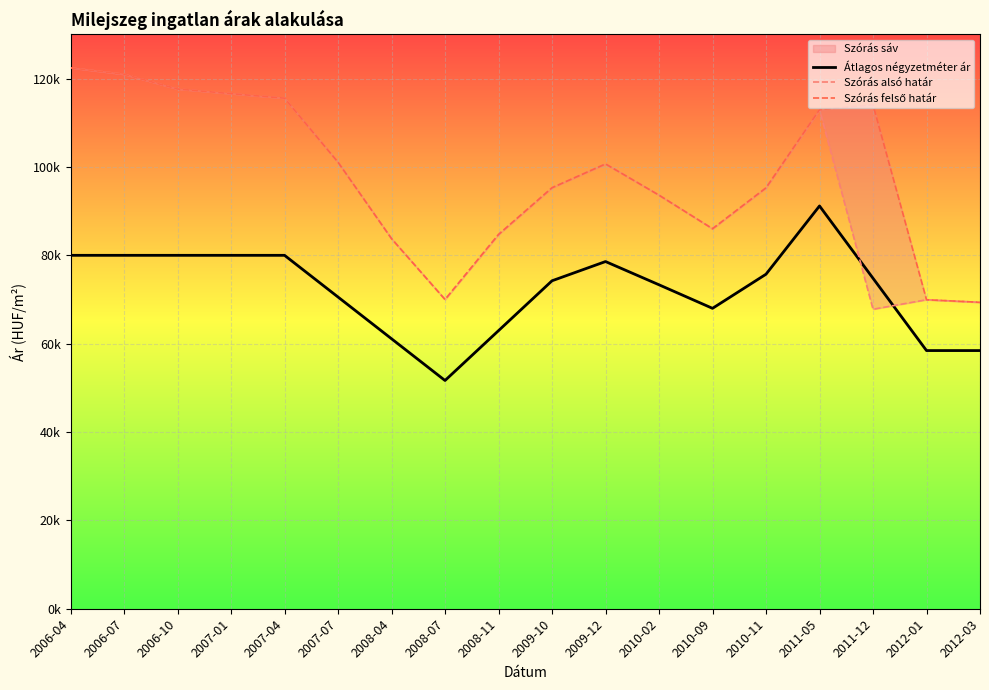

Rank the series by their maximum value, from lowest to highest.

Átlagos négyzetméter ár, Szórás alsó határ, Szórás felső határ